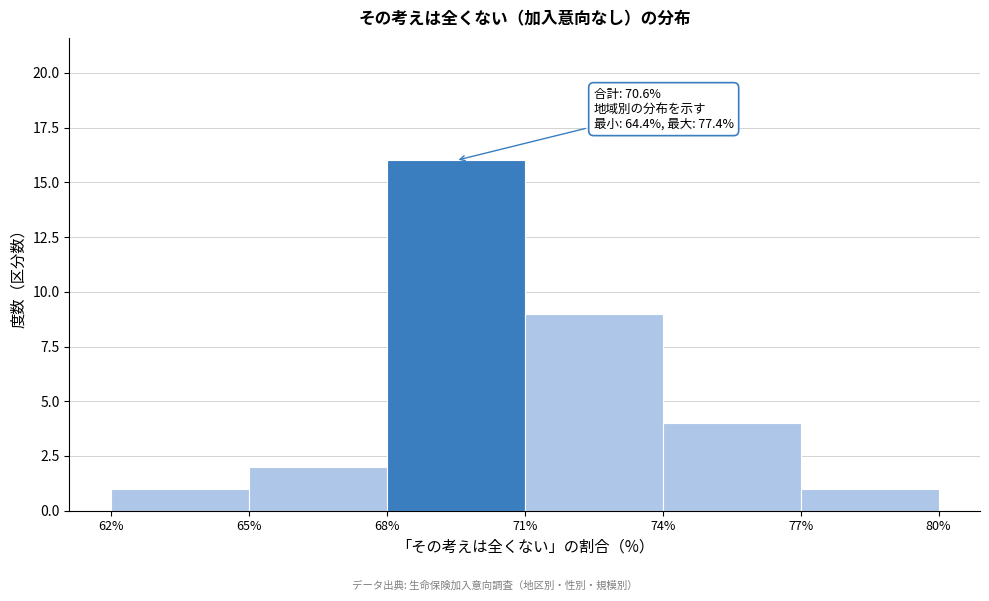

Which range on the x-axis has the tallest bar?

68% to 71%